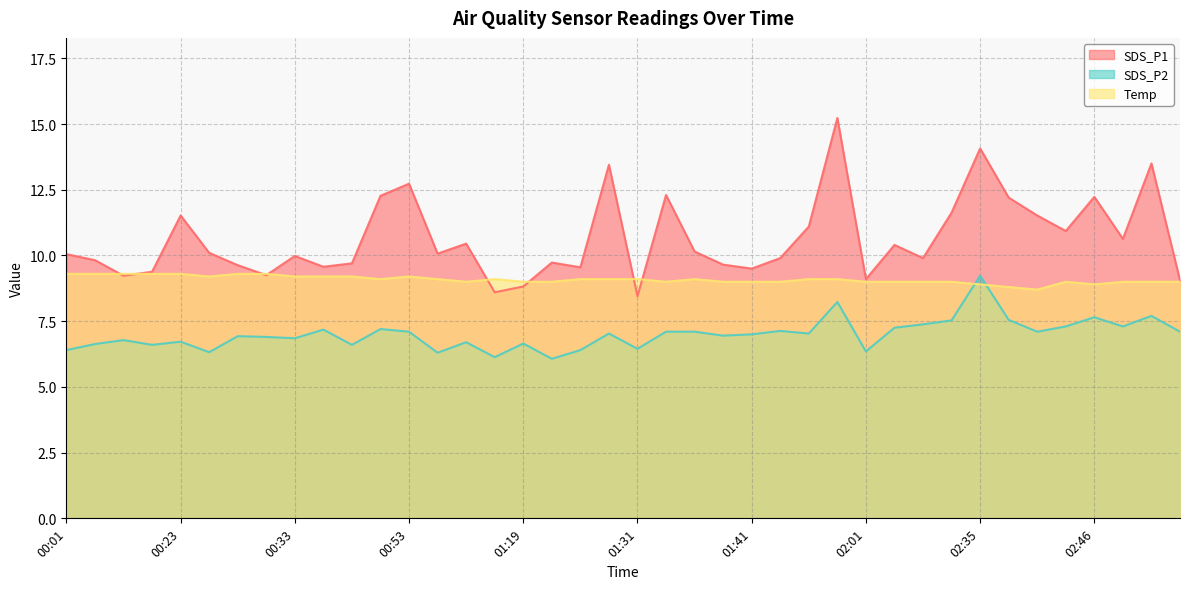

Does the chart have visible grid lines?

Yes